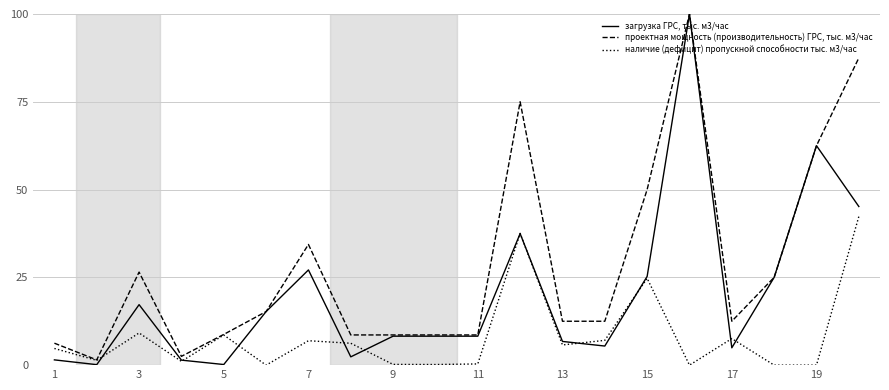

Which series has the largest range (max minus min)?

загрузка ГРС, тыс. м3/час